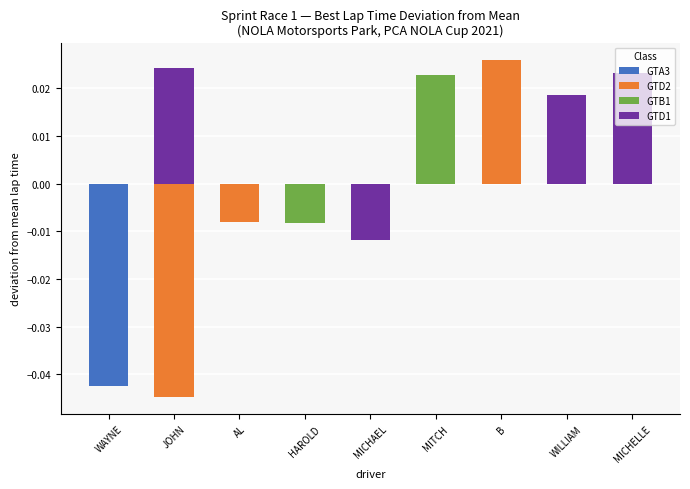

Count the values in the range 0 to 1.

5